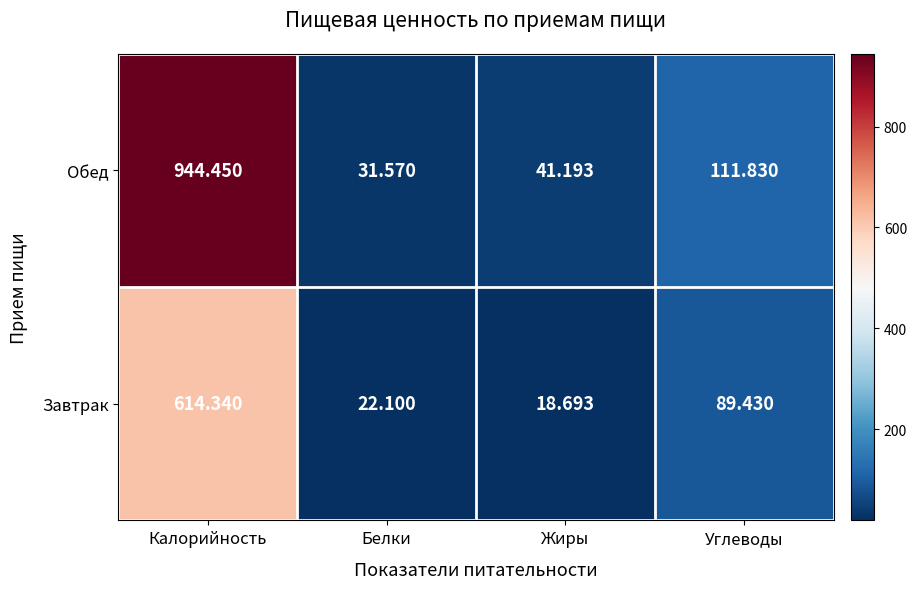

At which label does Обед first exceed 111?

Калорийность